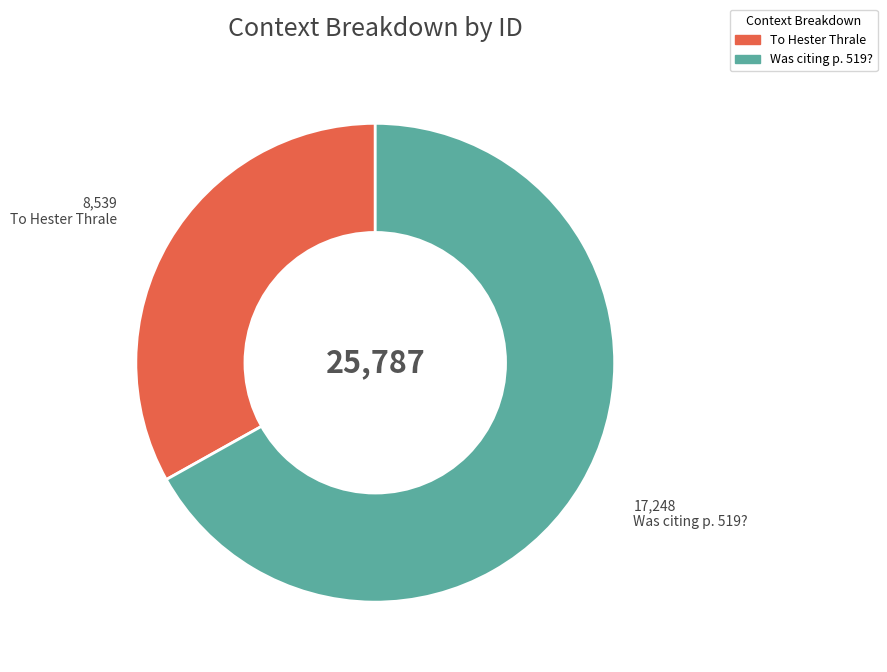

Is To Hester Thrale the majority of the pie?

No